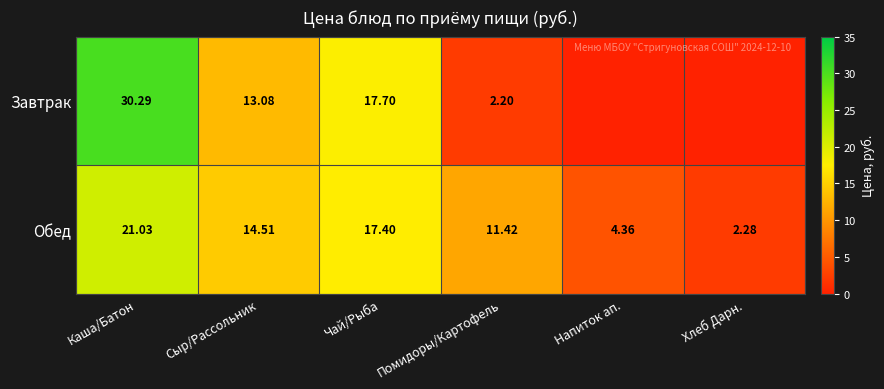

At which category is the sum across all series the highest?

Каша/Батон